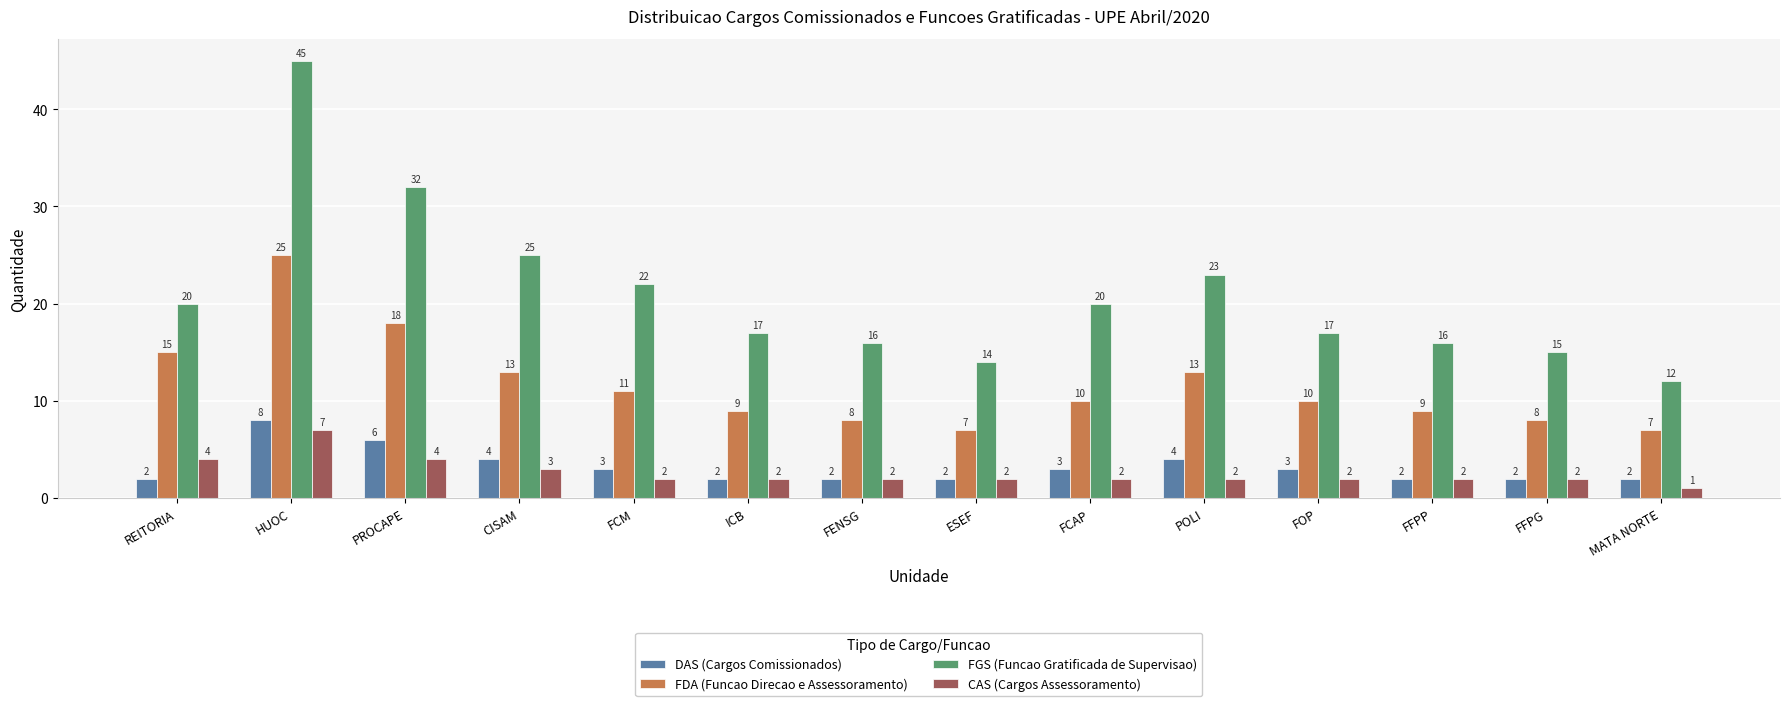

Reading left to right, transcribe all the data shown in this chart.

DAS (Cargos Comissionados): 2	8	6	4	3	2	2	2	3	4	3	2	2	2
FDA (Funcao Direcao e Assessoramento): 15	25	18	13	11	9	8	7	10	13	10	9	8	7
FGS (Funcao Gratificada de Supervisao): 20	45	32	25	22	17	16	14	20	23	17	16	15	12
CAS (Cargos Assessoramento): 4	7	4	3	2	2	2	2	2	2	2	2	2	1